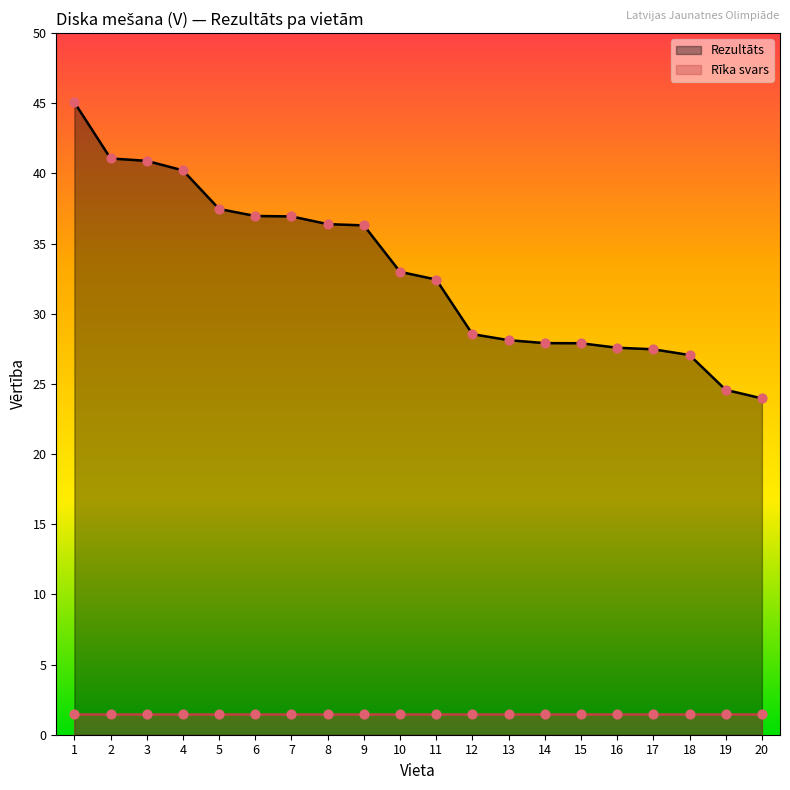

Which has a higher value, 9 or 2?

2